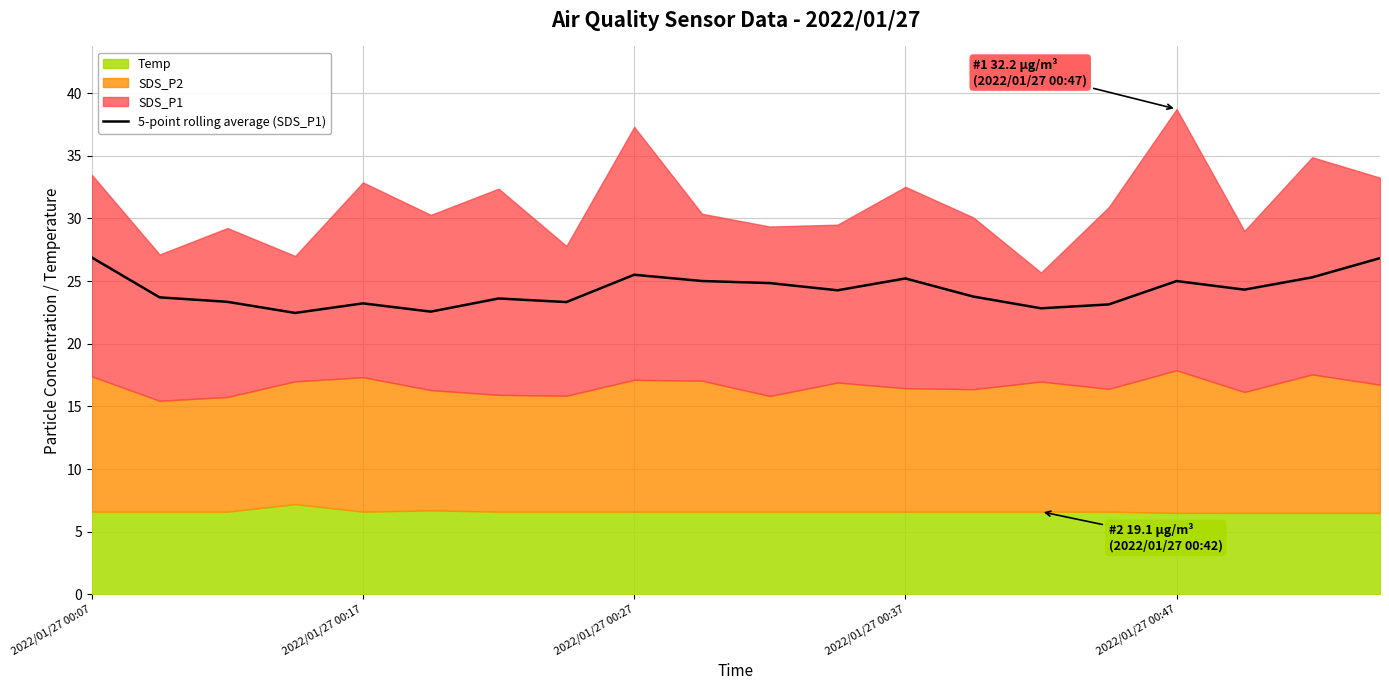

Does the chart have visible grid lines?

Yes